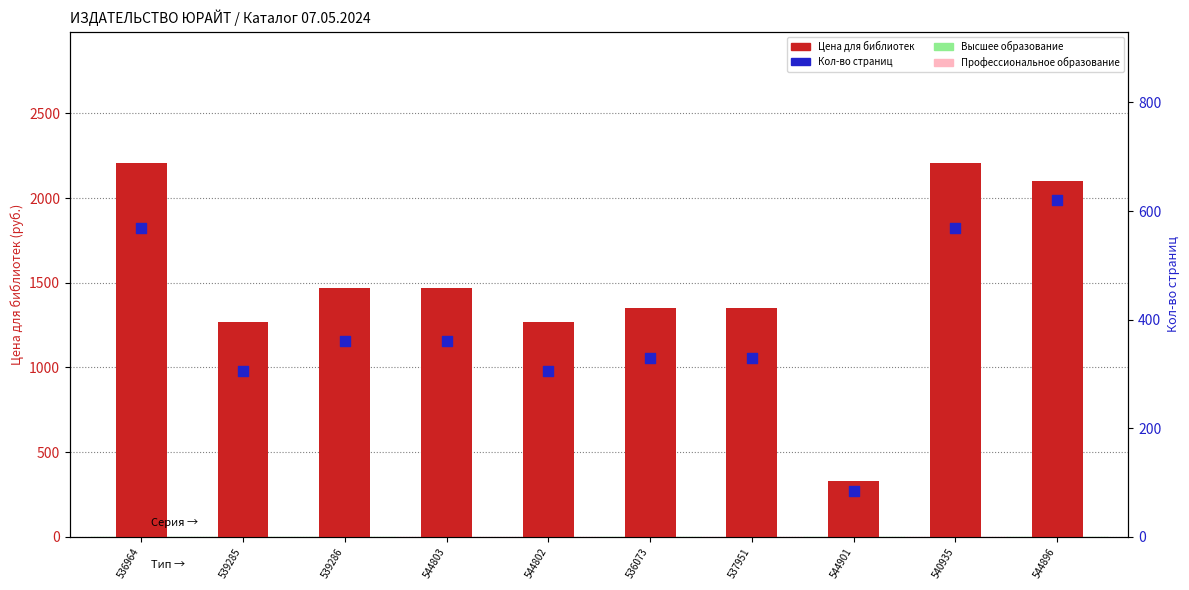

What are all the series names shown in the legend?

Цена для библиотек, Кол-во страниц